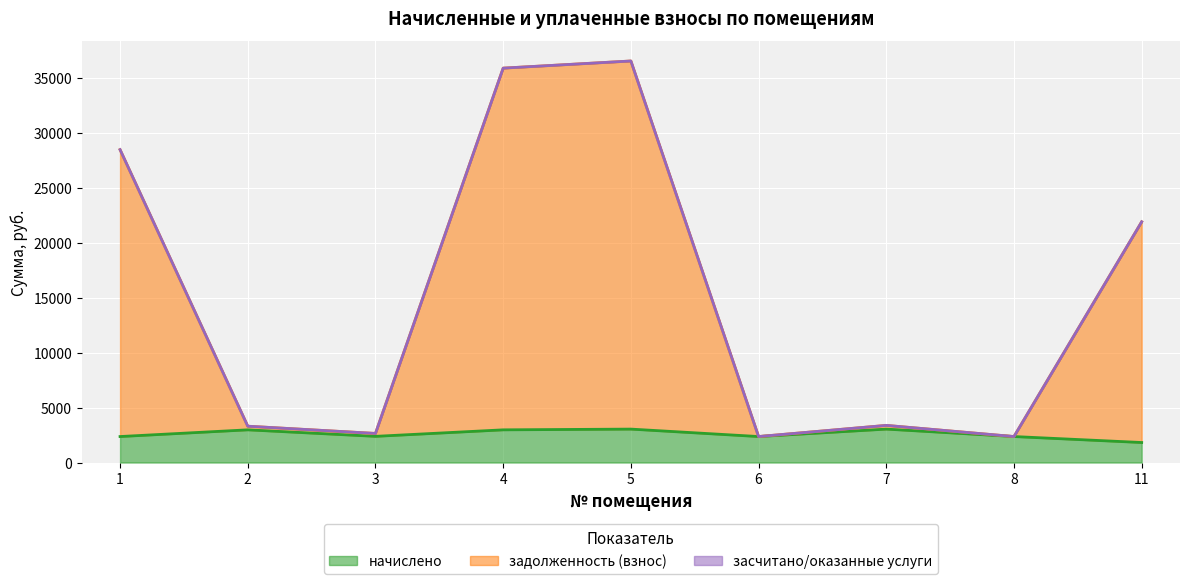

What is the highest value of the начислено series?

3042.8